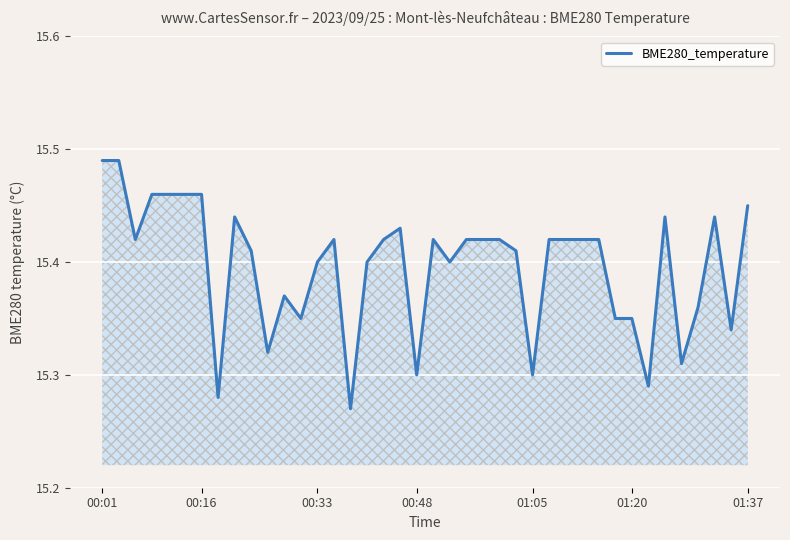

True or false: the data has more than 0 interior local peaks.

True